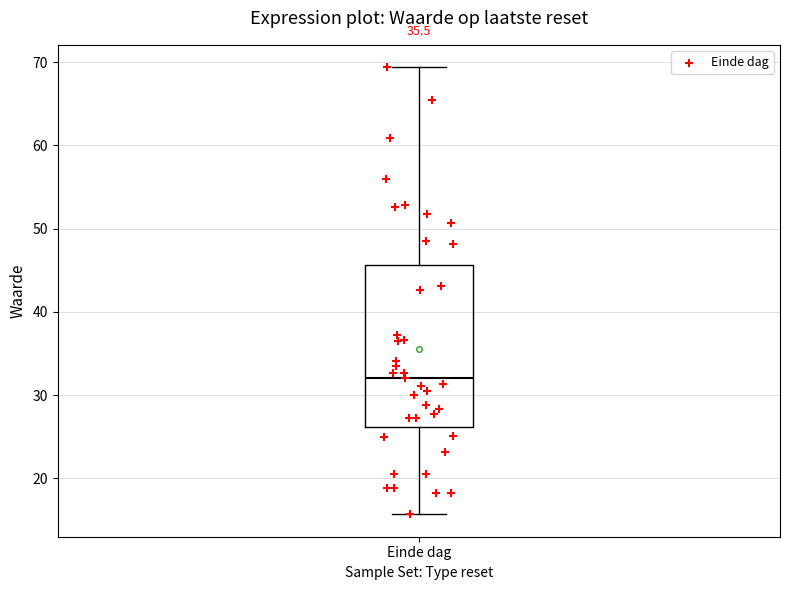

Where is the lower edge of the box for Einde dag on the y-axis? The values are not printed on the chart, so give them approximately, as read against the axis.

26